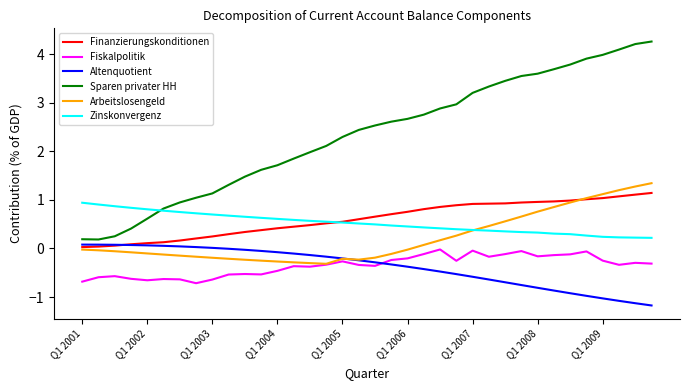

What is the average value of the Zinskonvergenz series?

0.5